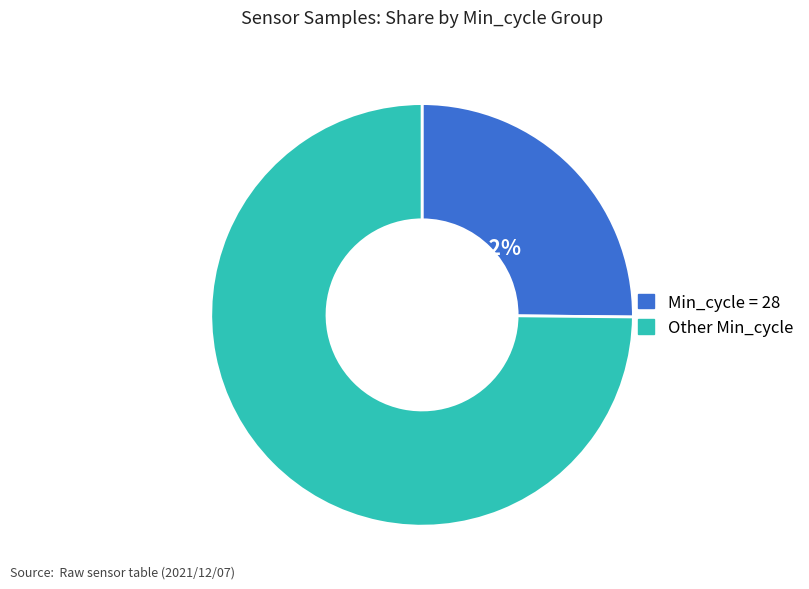

Is there any slice that represents more than half of the pie?

Yes